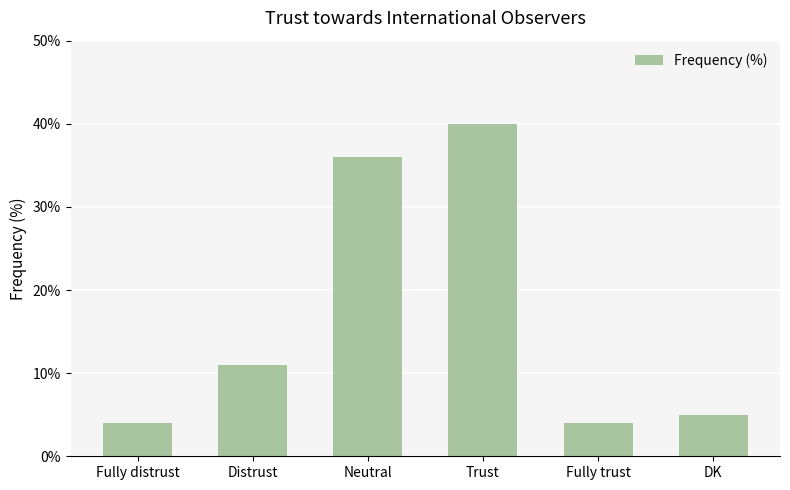

How many bars are there in total?

6